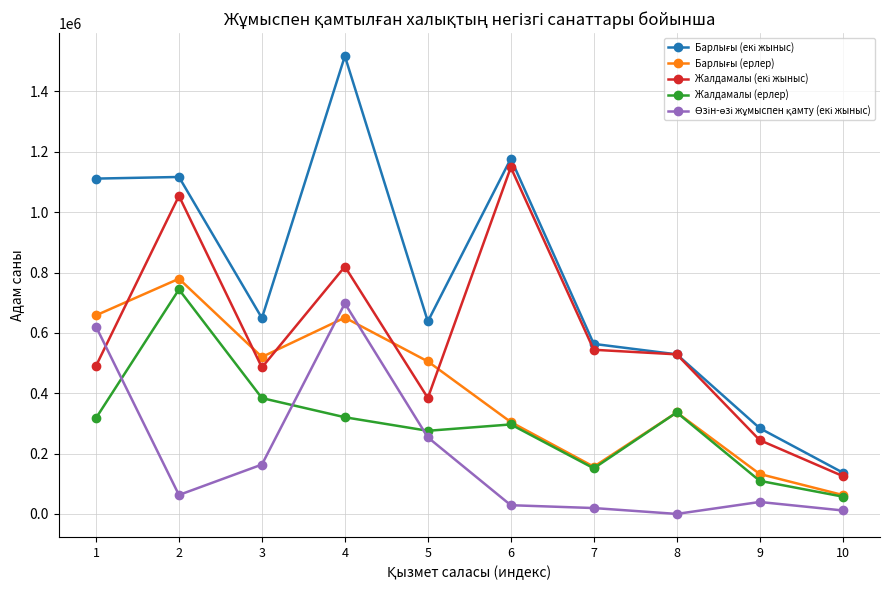

At which category is the sum across all series the highest?

4